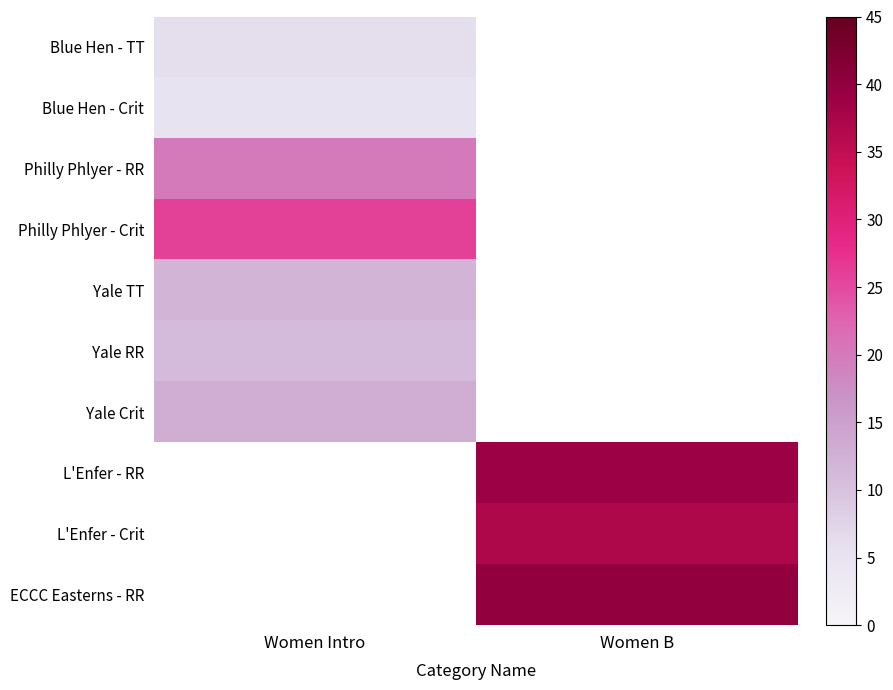

At which label is Blue Hen - TT closest to 6?

Women Intro